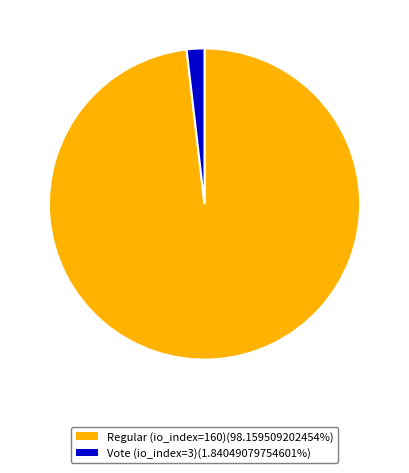

Combined, do Regular (io_index=160)(98.159509202454%) and Vote (io_index=3)(1.84049079754601%) account for over 50%?

Yes